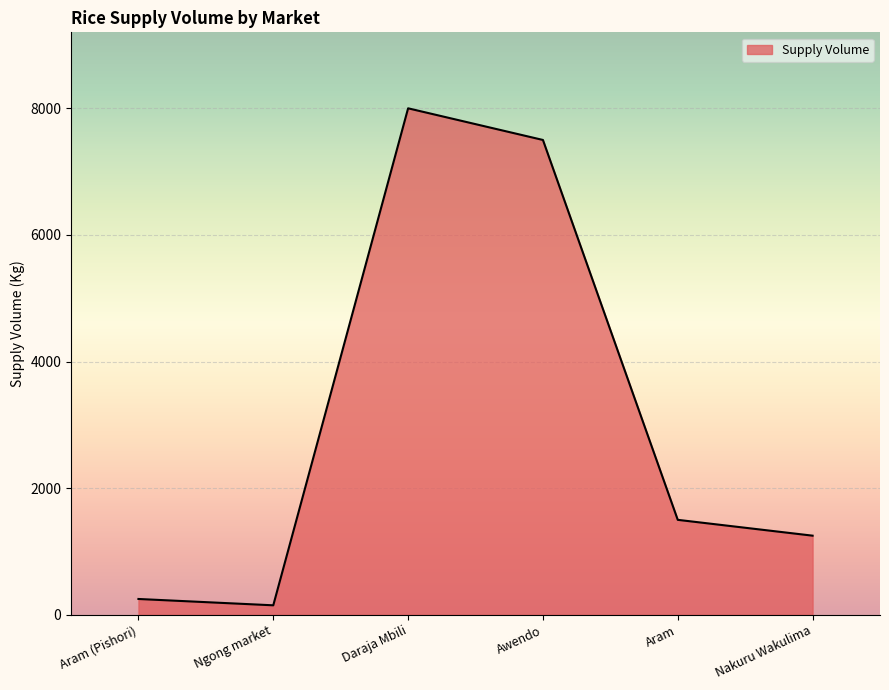

What is the approximate value at Nakuru Wakulima?

1250